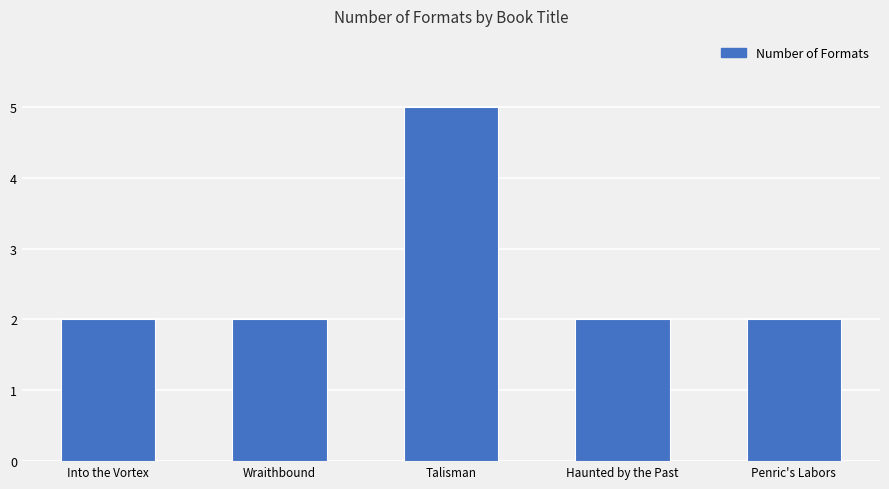

Approximately how many times larger is the value at Haunted by the Past compared to Penric's Labors?

1.0